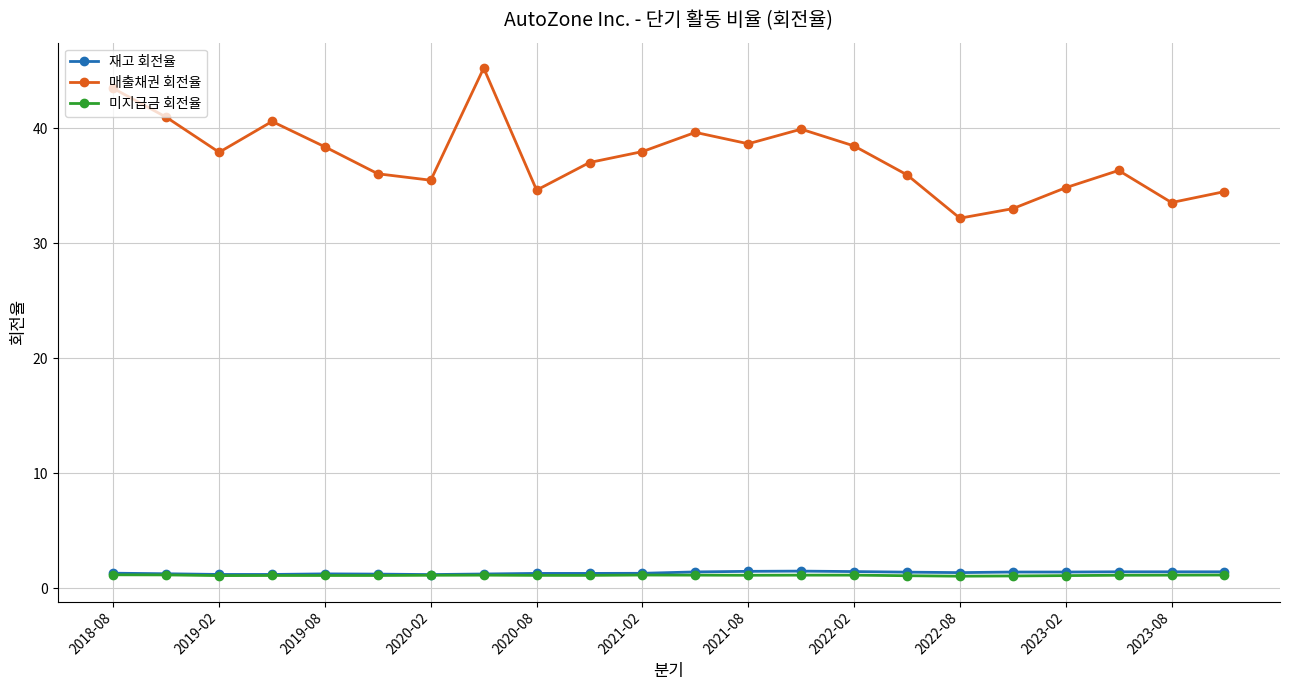

True or false: 매출채권 회전율 and 재고 회전율 cross at least once.

False